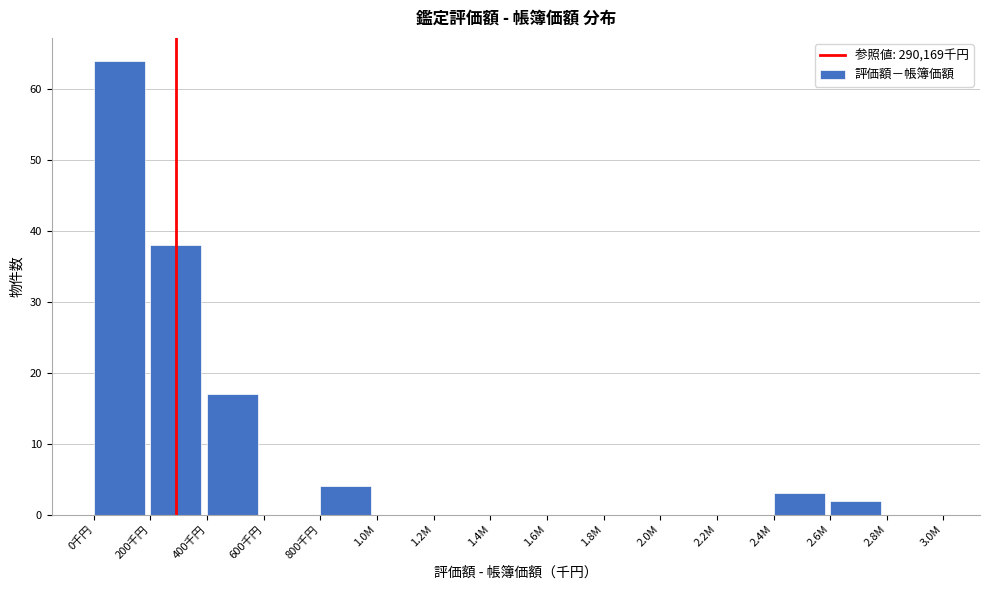

Reading right to left, list all the values displayed in this chart.

2.8M=0	2.6M=2	2.4M=3	2.2M=0	2.0M=0	1.8M=0	1.6M=0	1.4M=0	1.2M=0	1.0M=0	800千円=4	600千円=0	400千円=17	200千円=38	0千円=64